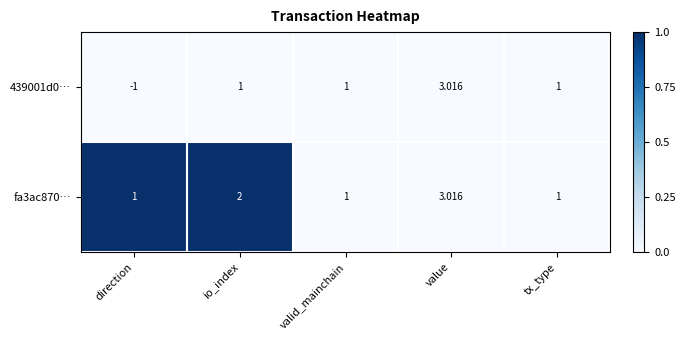

What is the spread (max minus min) of values at direction?

2.0